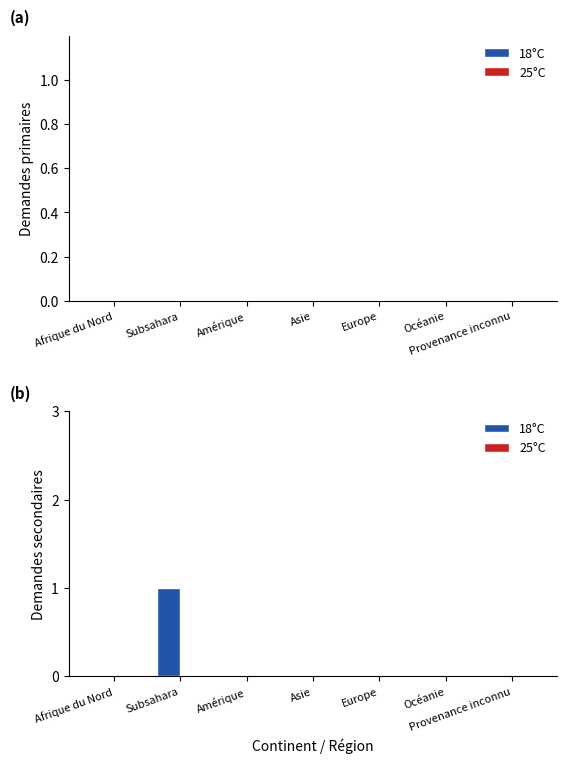

Is it true that the value at Amérique is 0?

True